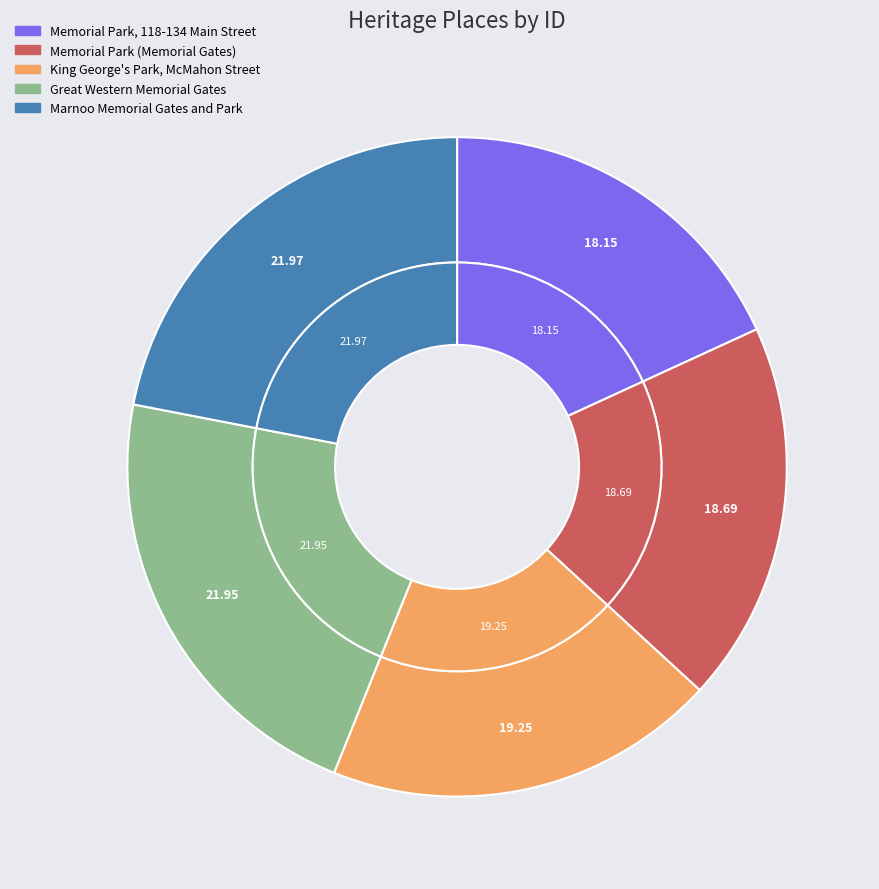

What is the ratio of the value at Great Western Memorial Gates to the value at Memorial Park, 118-134 Main Street?

1.2